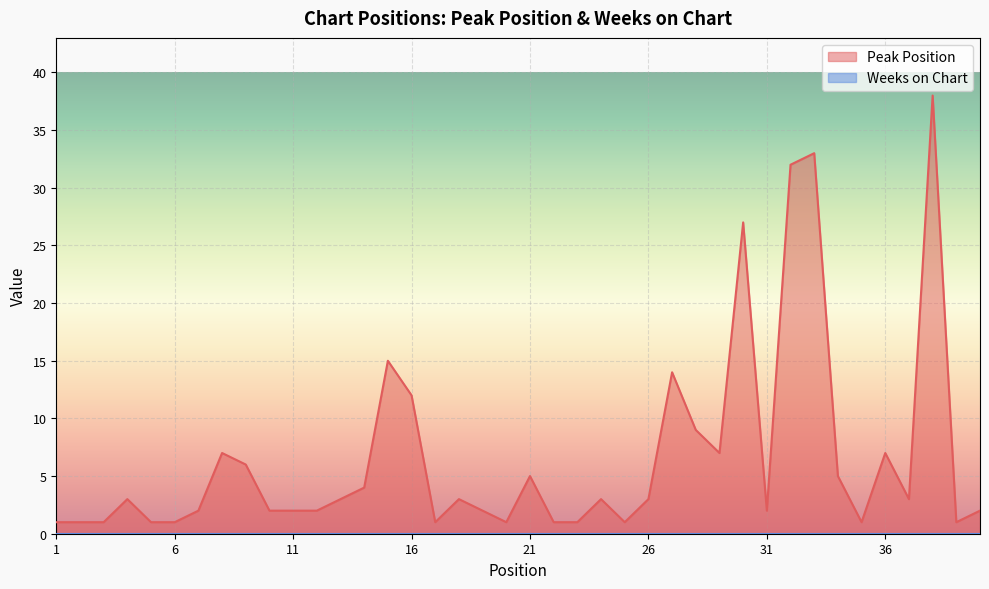

Rank the categories by value from lowest to highest.

1, 2, 3, 5, 6, 17, 20, 22, 23, 25, 35, 39, 7, 10, 11, 12, 19, 31, 40, 4, 13, 18, 24, 26, 37, 14, 21, 34, 9, 8, 29, 36, 28, 16, 27, 15, 30, 32, 33, 38